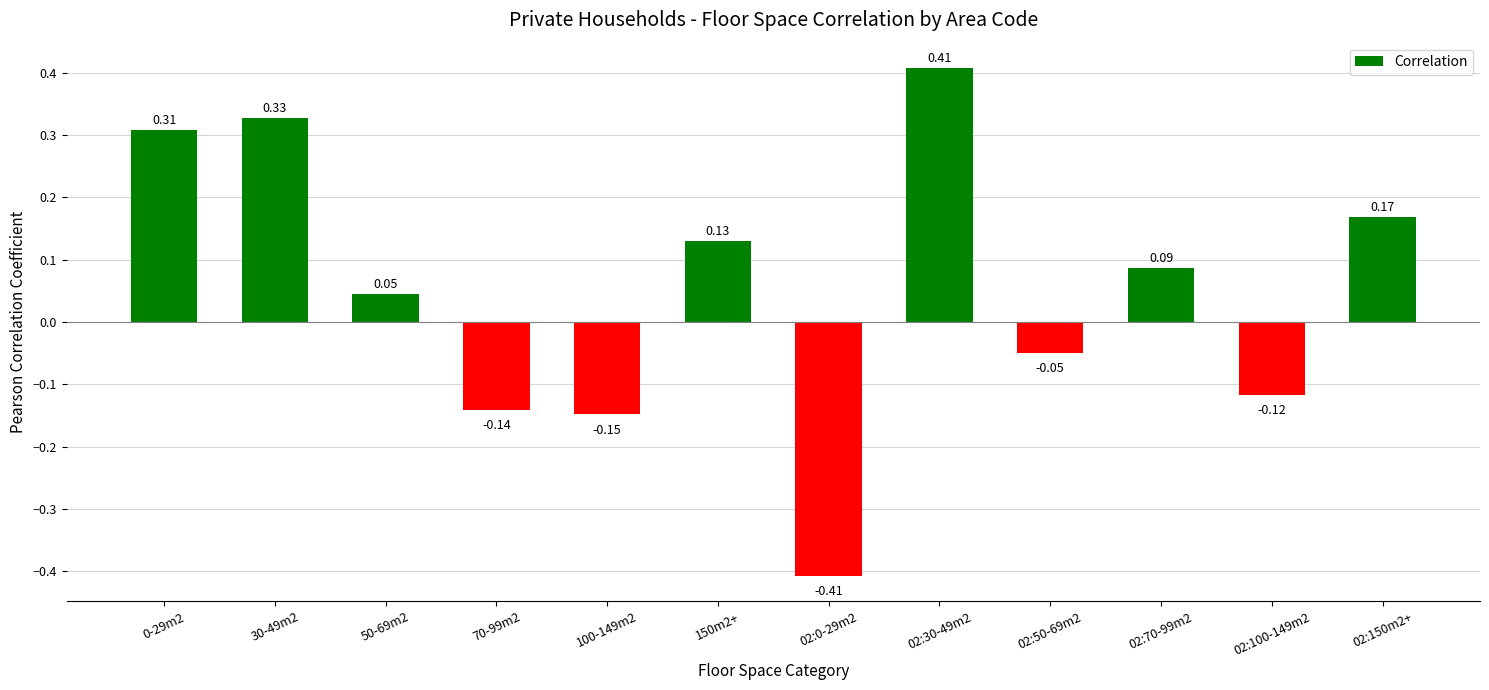

What is the difference between the second highest and minimum values?

0.7